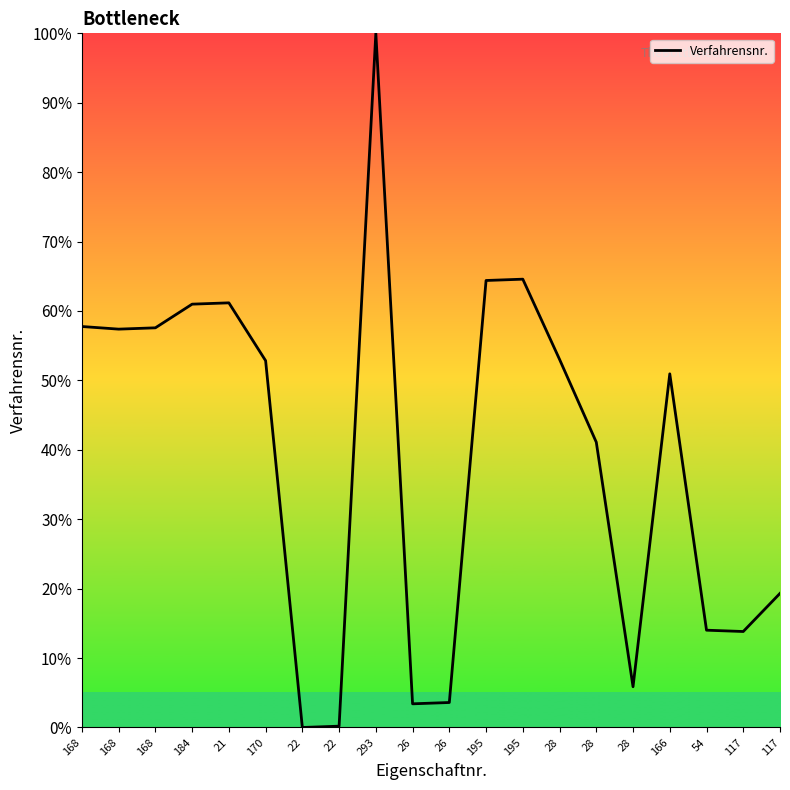

Reading left to right, extract all data points from this chart.

168=57.8	168=57.4	168=57.6	184=61.0	21=61.2	170=52.8	22=0.0	22=0.2	293=100.0	26=3.4	26=3.6	195=64.4	195=64.6	28=53.0	28=41.1	28=5.9	166=50.9	54=14.0	117=13.8	117=19.3